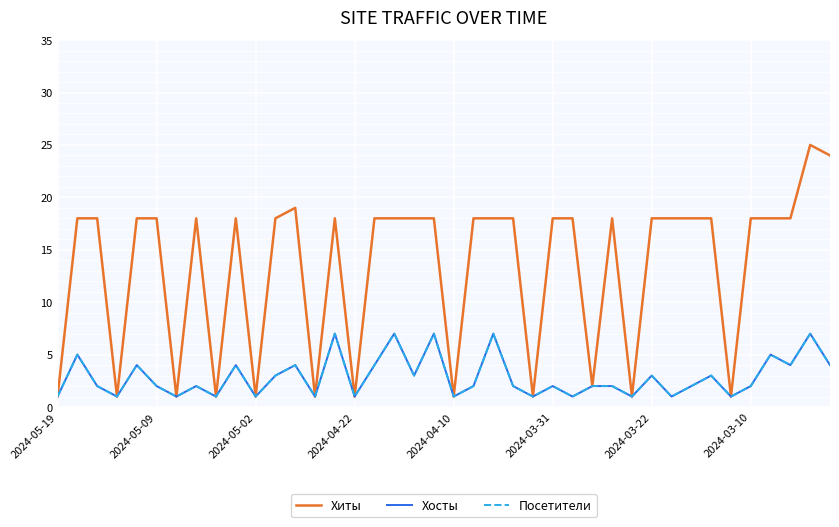

Count the Посетители values in the range 1 to 4.

33